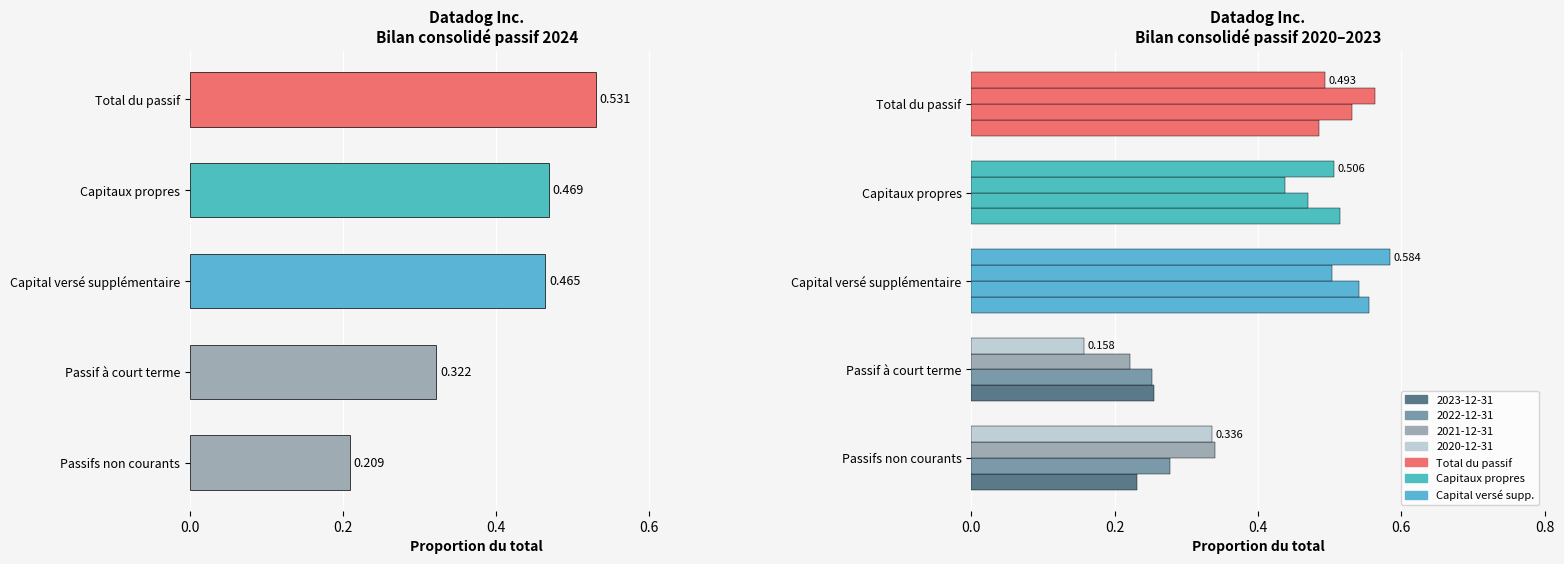

Which has a higher value, Total du passif or Passifs non courants?

Total du passif